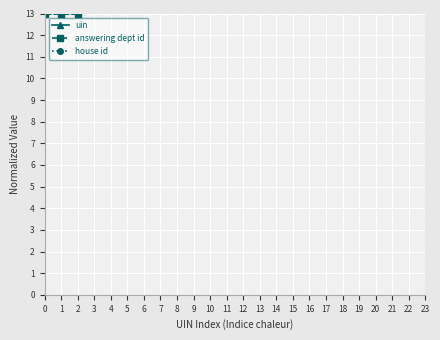

Which series has the largest range (max minus min)?

uin